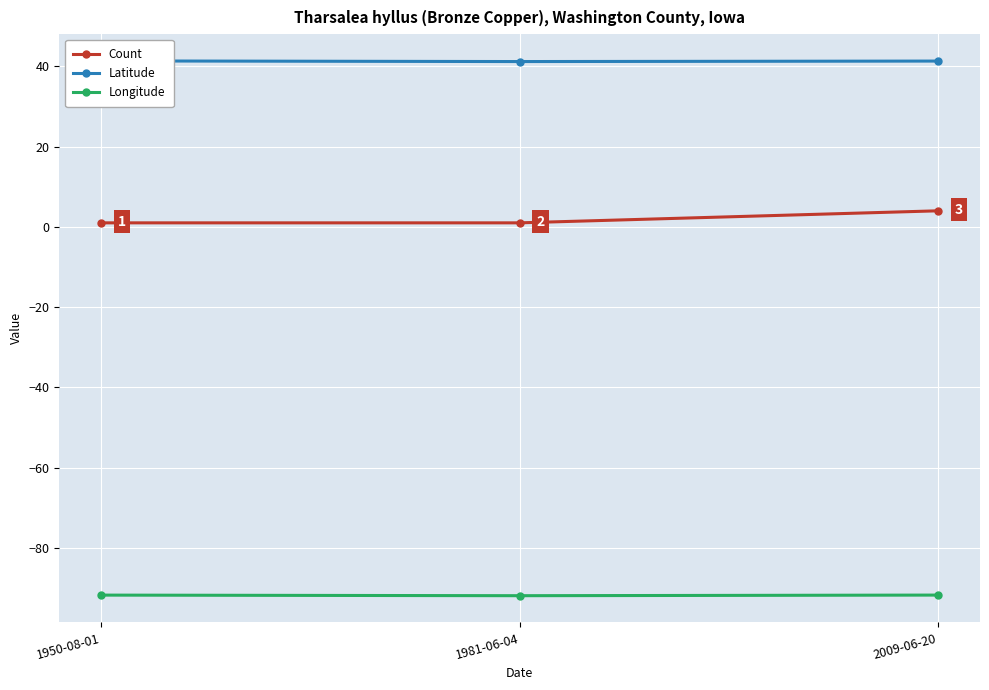

How many Latitude values are between 41 and 42?

3